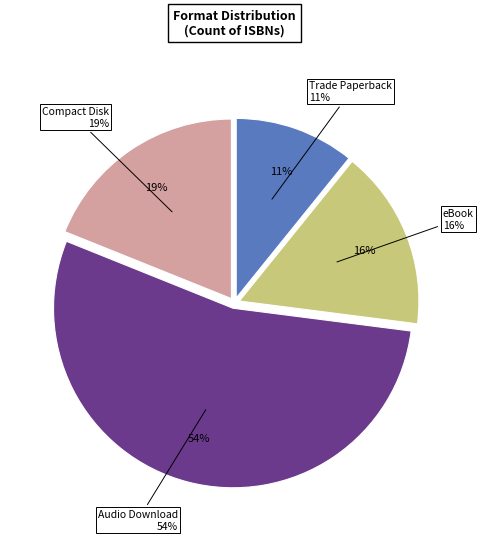

How many segments does this pie chart have?

4